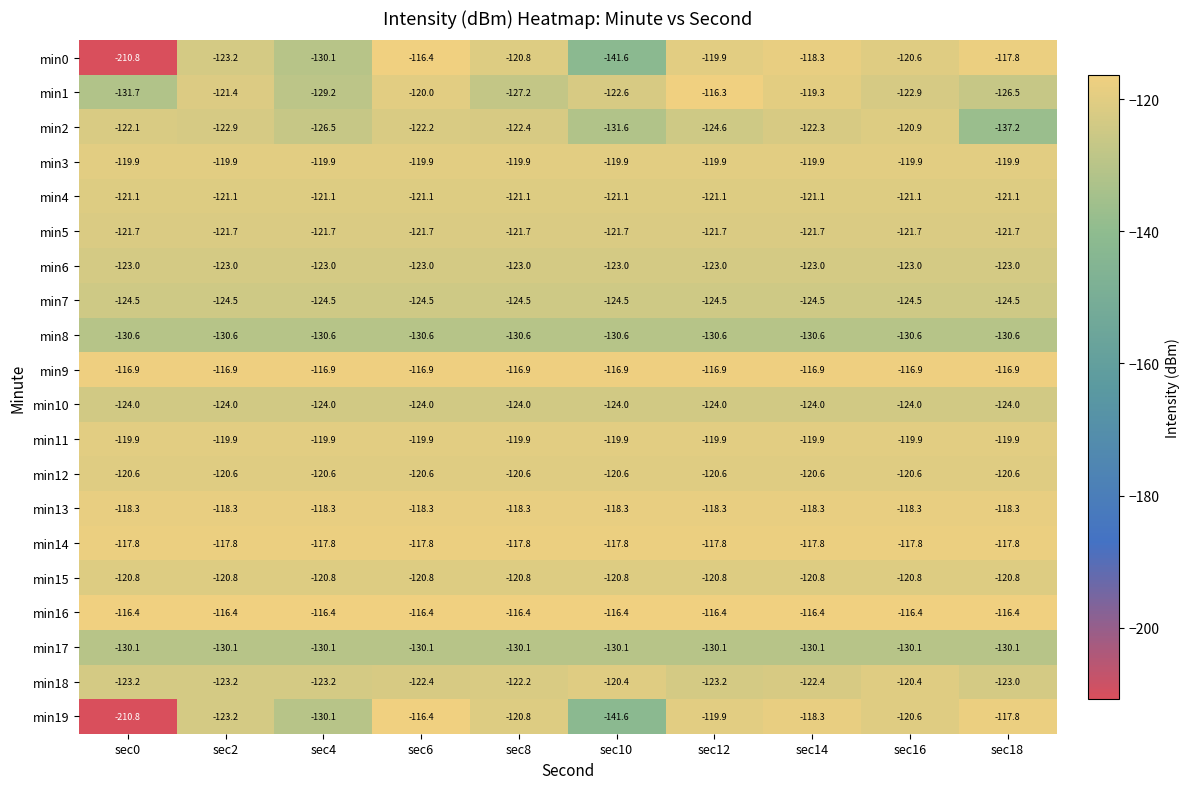

What is the approximate value of min6 at sec6?

-123.0